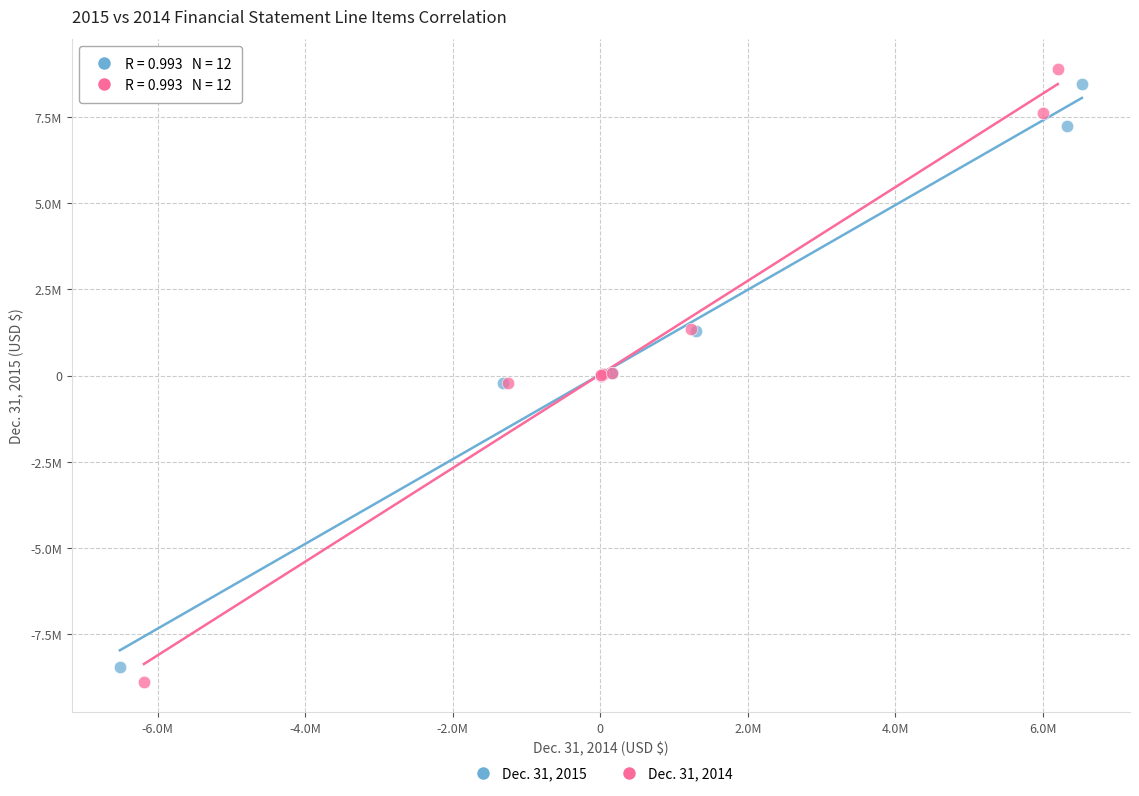

What are all the series names shown in the legend?

Dec. 31, 2015, Dec. 31, 2014